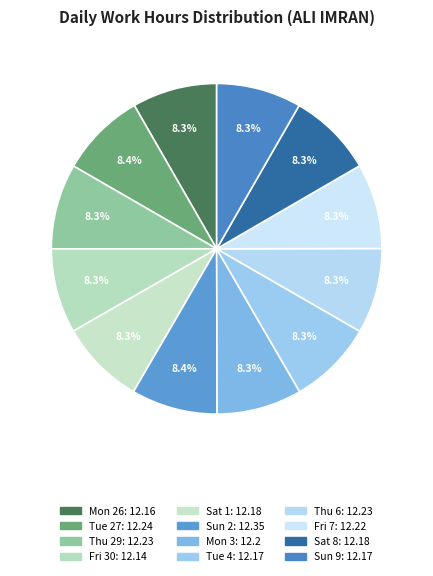

How many slices are in this pie chart?

12